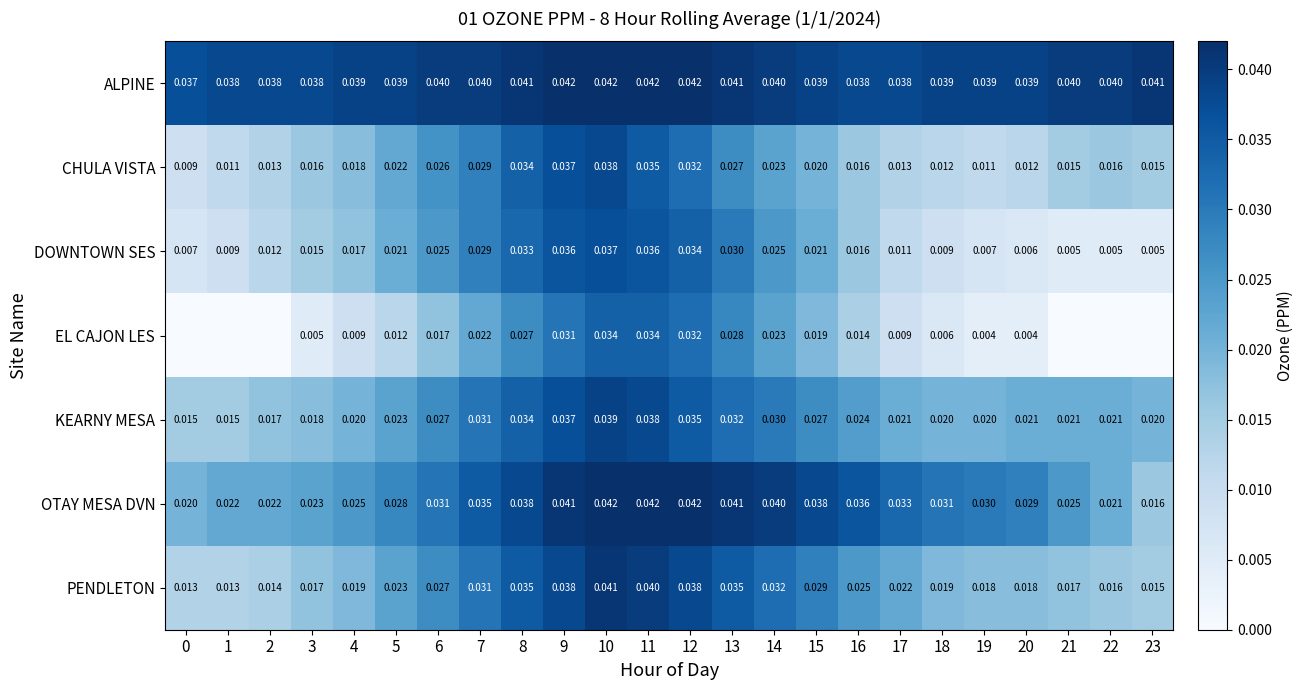

Is the value of DOWNTOWN SES at 2 greater than the value of EL CAJON LES at 13?

No